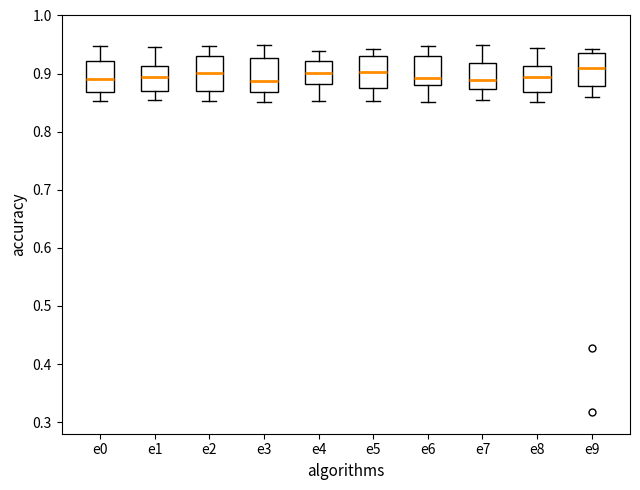

Reading left to right, transcribe this box plot: for each box, give where its median line is, the range the box spans, and where its two whiskers end, as read against the y-axis. The values are not printed on the chart, so give them approximately, as read against the axis.

e0: median 0.89, box 0.87 to 0.92, whiskers 0.85 to 0.95
e1: median 0.89, box 0.87 to 0.91, whiskers 0.85 to 0.95
e2: median 0.90, box 0.87 to 0.93, whiskers 0.85 to 0.95
e3: median 0.89, box 0.87 to 0.93, whiskers 0.85 to 0.95
e4: median 0.90, box 0.88 to 0.92, whiskers 0.85 to 0.94
e5: median 0.90, box 0.87 to 0.93, whiskers 0.85 to 0.94
e6: median 0.89, box 0.88 to 0.93, whiskers 0.85 to 0.95
e7: median 0.89, box 0.87 to 0.92, whiskers 0.85 to 0.95
e8: median 0.89, box 0.87 to 0.91, whiskers 0.85 to 0.94
e9: median 0.91, box 0.88 to 0.94, whiskers 0.86 to 0.94 (just above the box's upper edge)